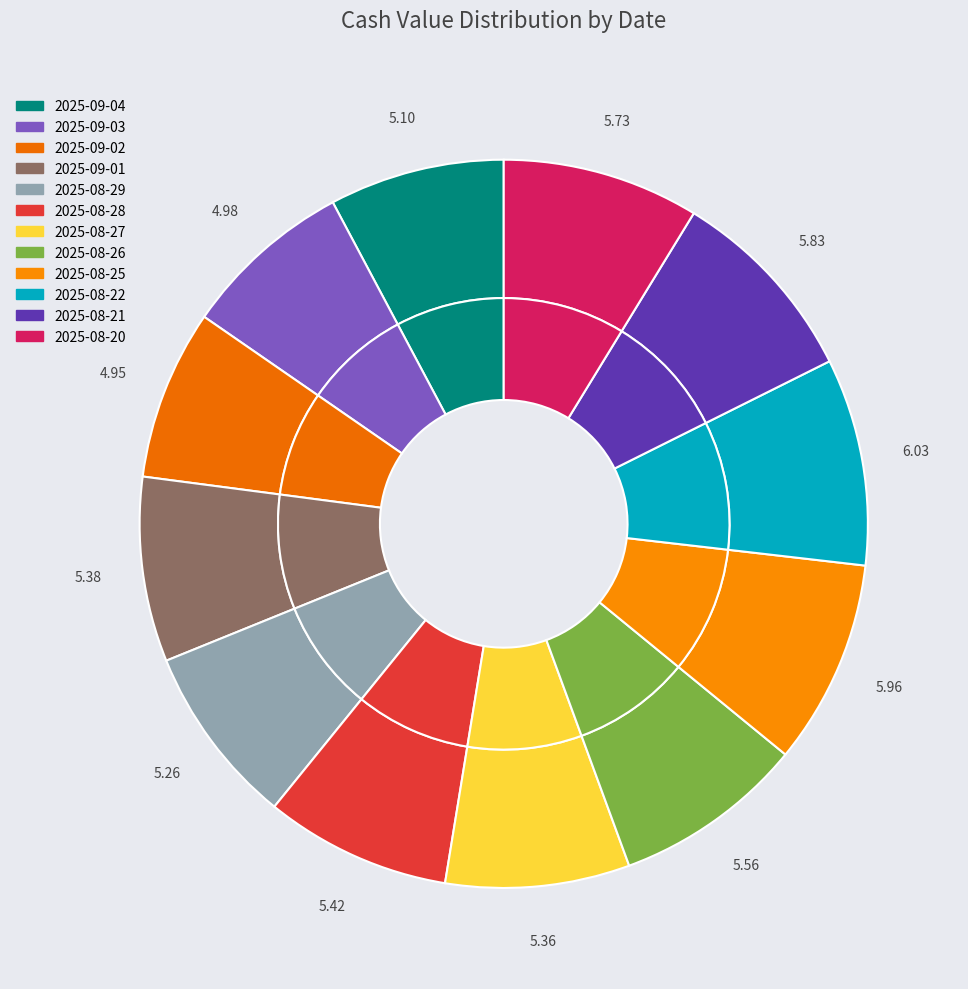

What percentage is the 2025-08-25 slice, to the nearest percent?

9%